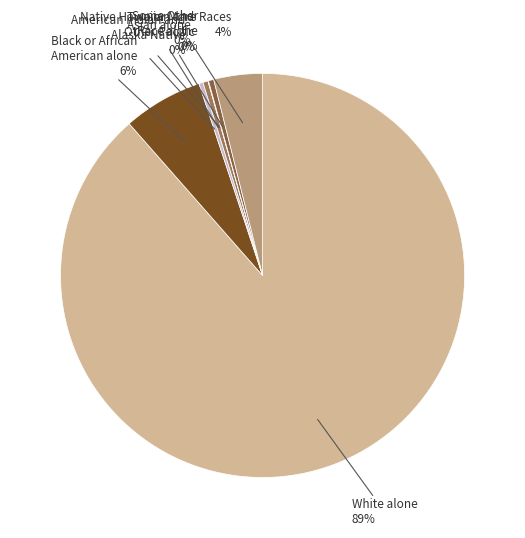

True or false: American Indian and Alaska Native accounts for 14% of the total.

False